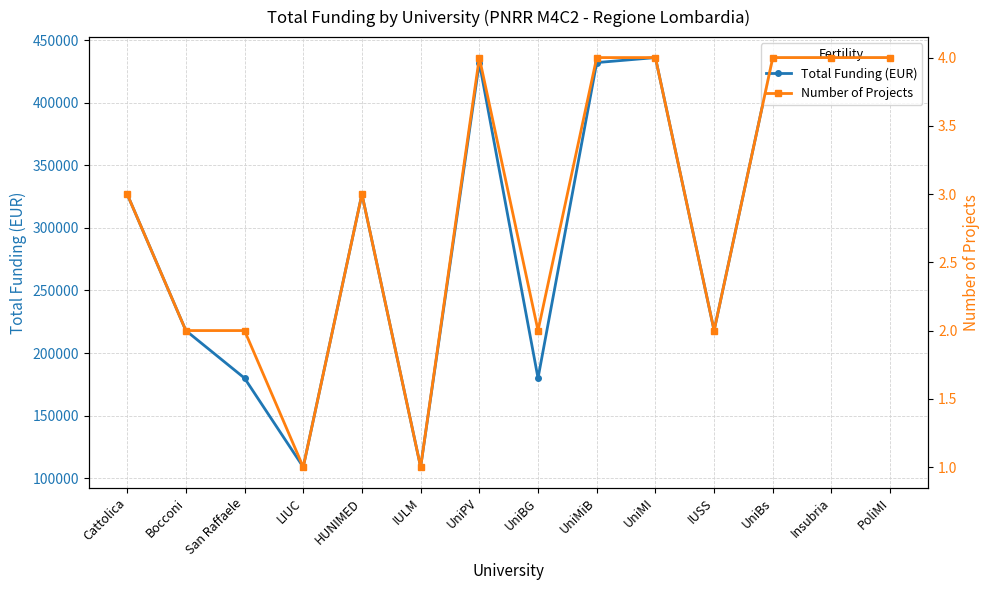

Which category has the highest value across all series?

UniMI